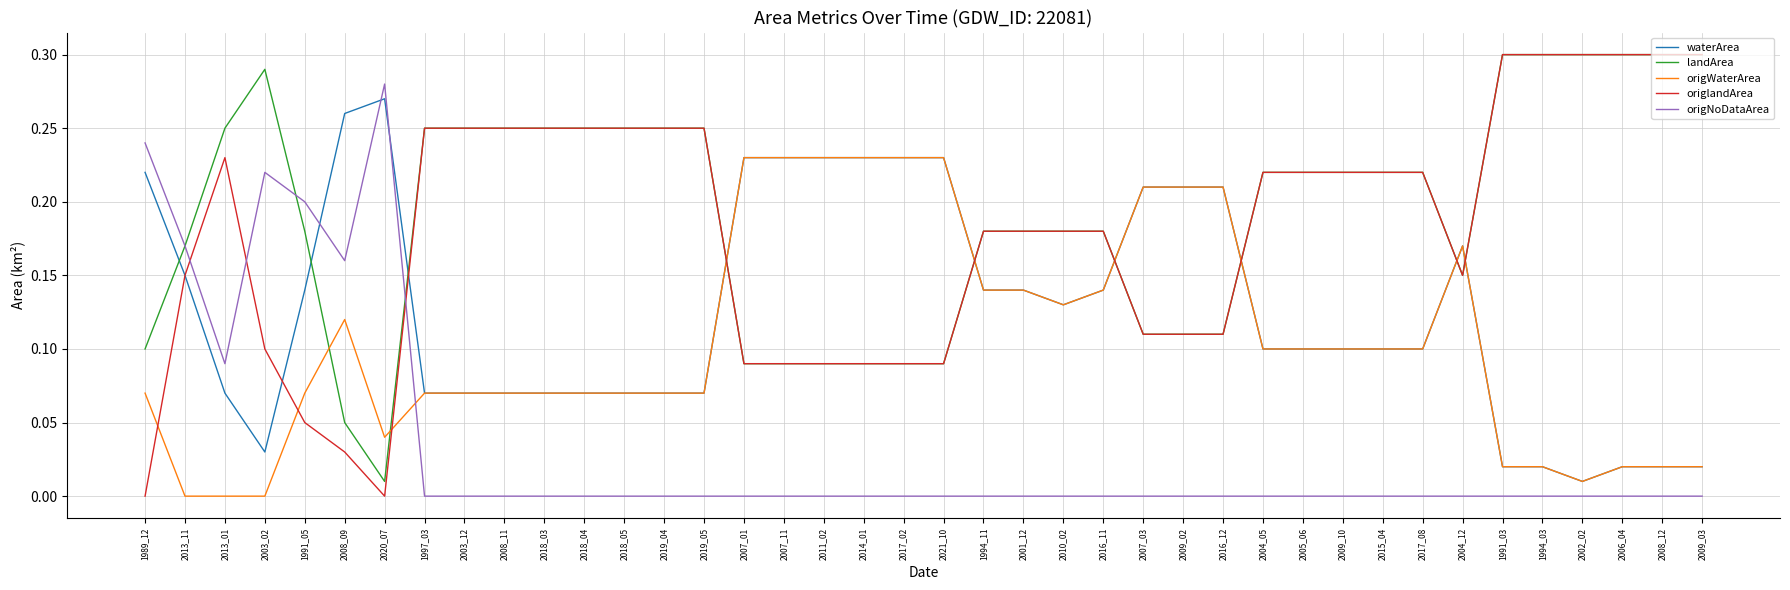

The origlandArea series shows 0.5 at 1991_03. True or false?

False